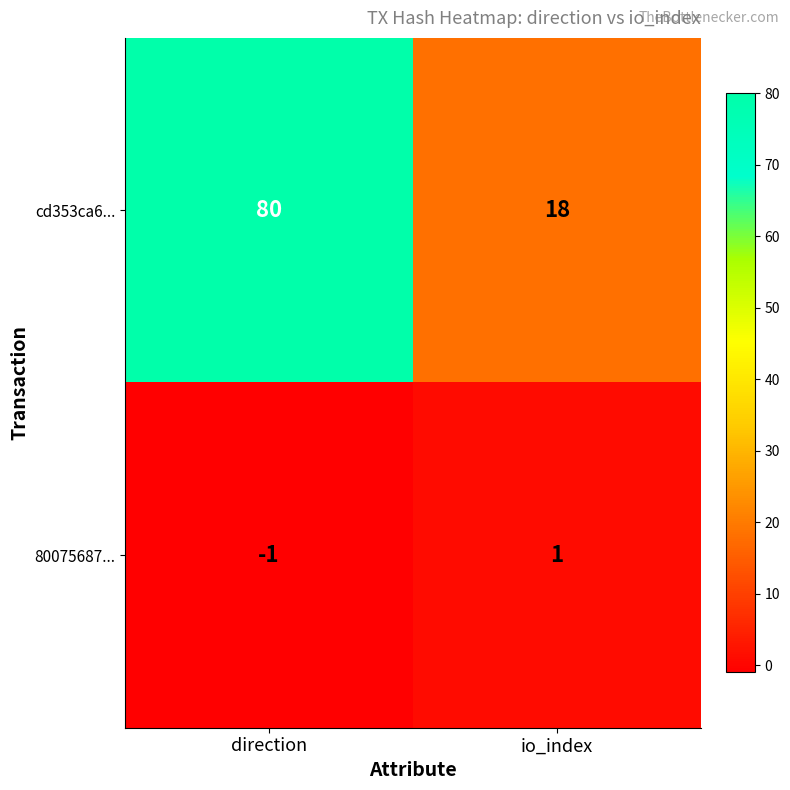

The value of 80075687... at direction is -2. True or false?

False